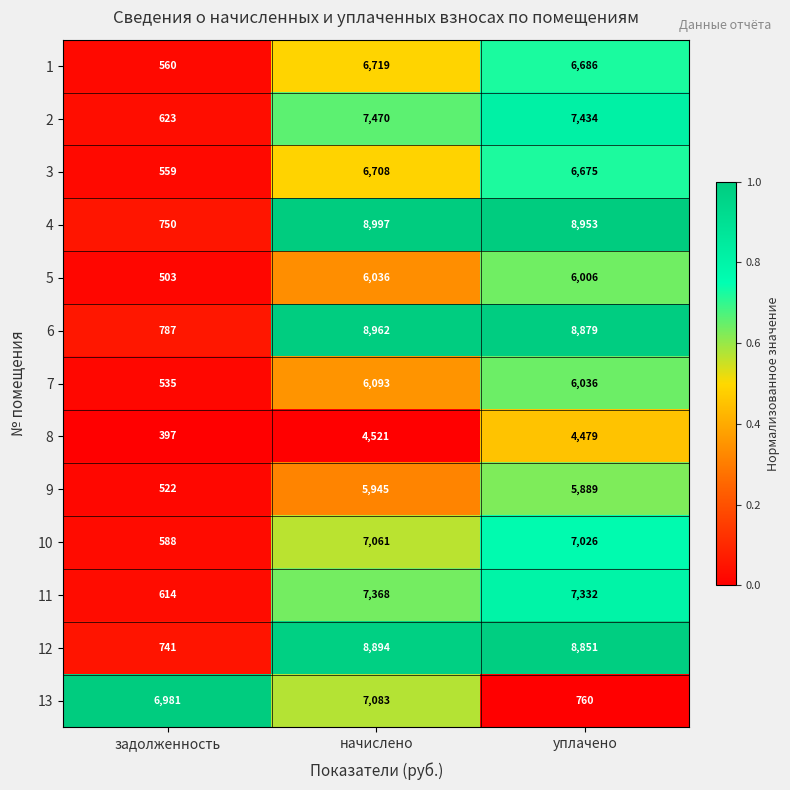

Which series has the widest spread of values?

4